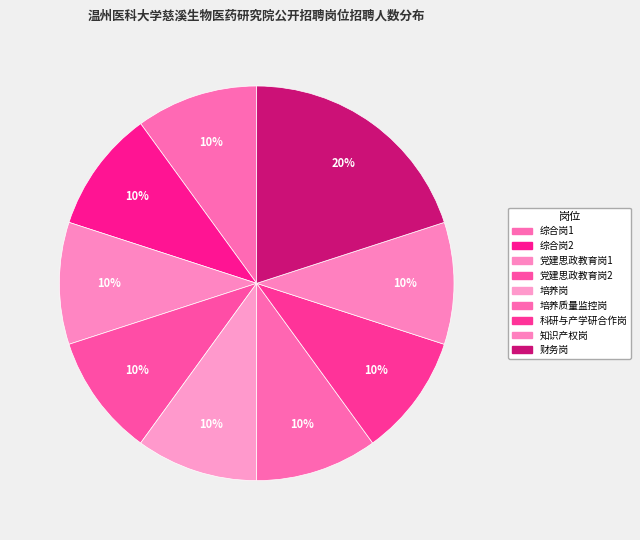

To the nearest percent, what is the combined percentage of 党建思政教育岗2 and 培养质量监控岗?

20%